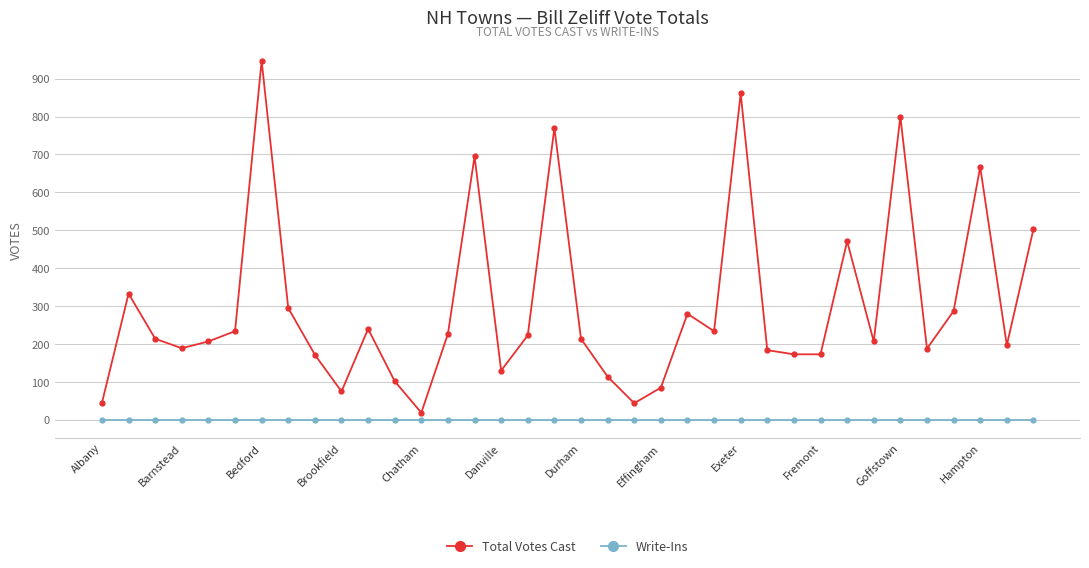

Which series has the largest range (max minus min)?

Total Votes Cast